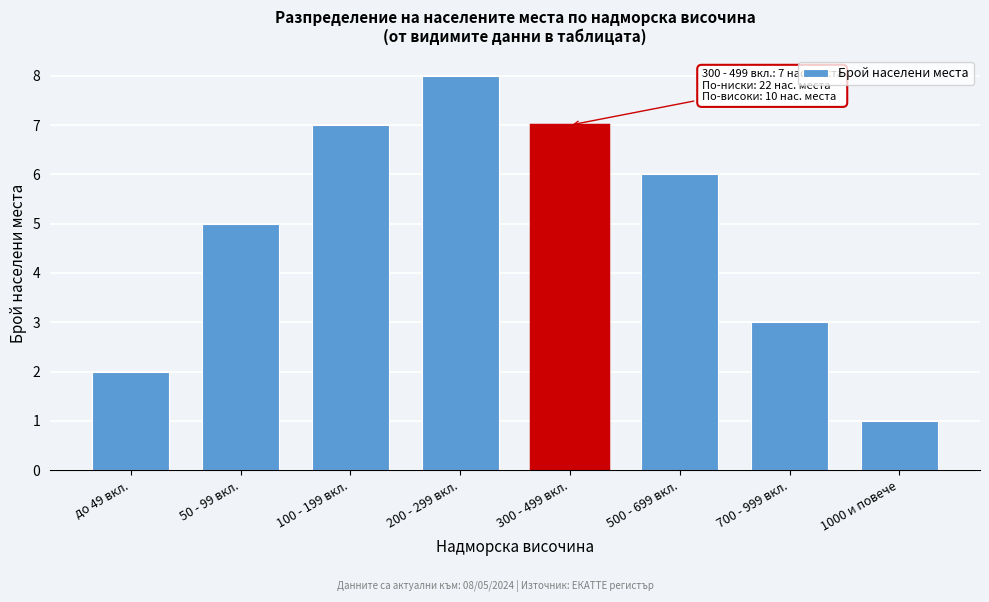

Reading left to right, what are all the values shown in this chart?

2	5	7	8	7	6	3	1